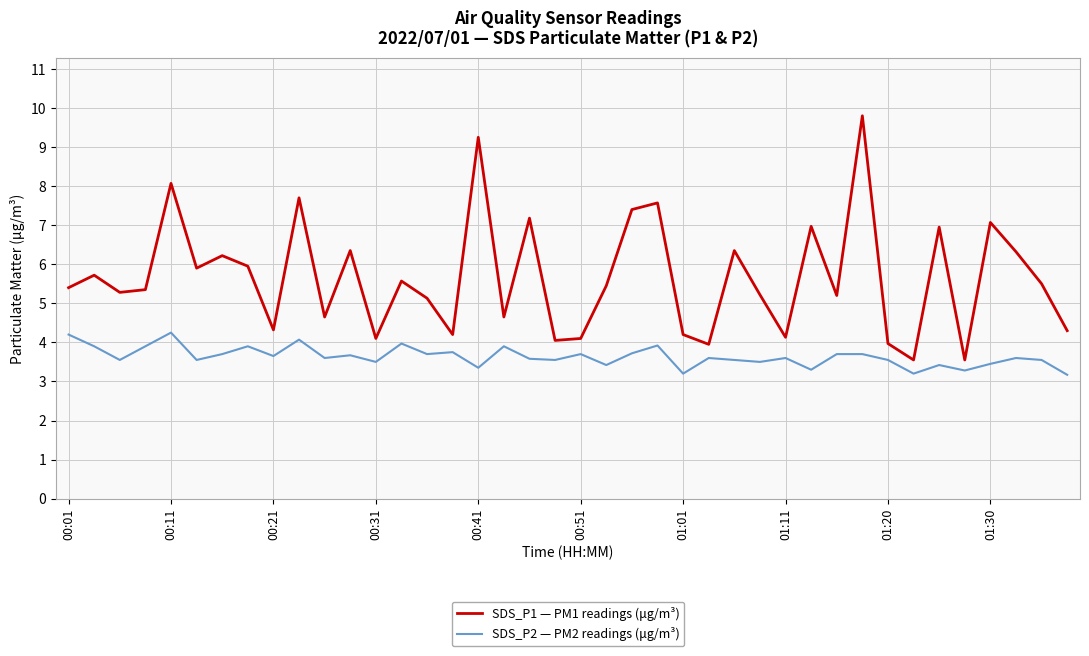

True or false: SDS_P2 — PM2 readings (μg/m³) and SDS_P1 — PM1 readings (μg/m³) intersect in this chart.

False